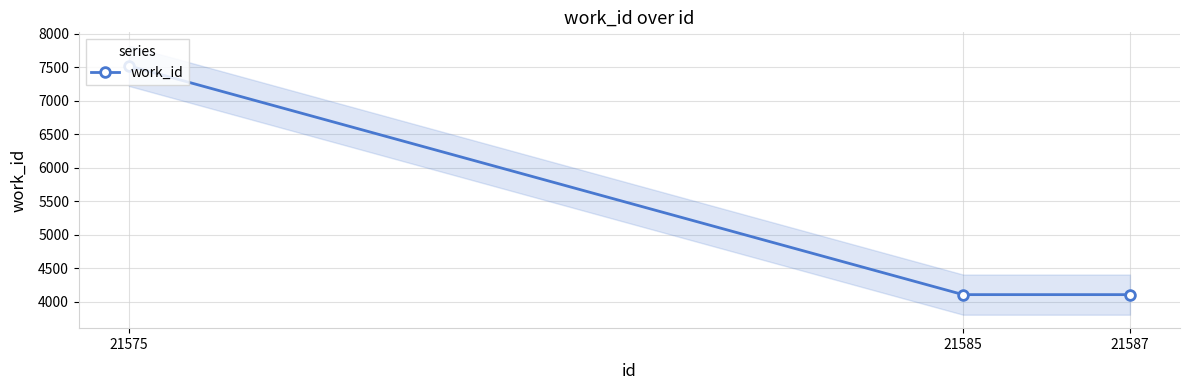

What is the sum of all values?

15726